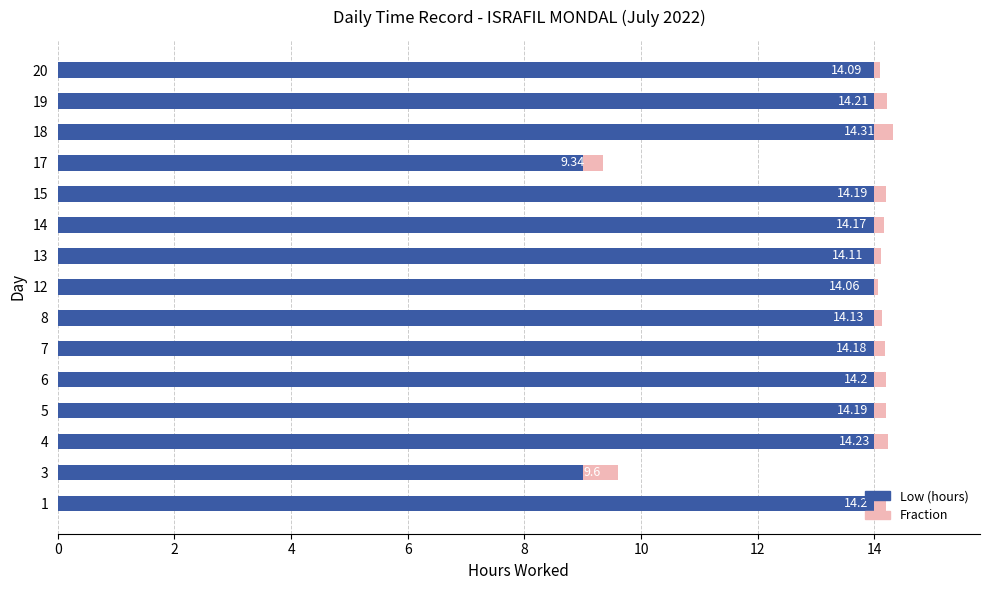

List the series in order of their peak value, highest first.

Low (hours), Fraction